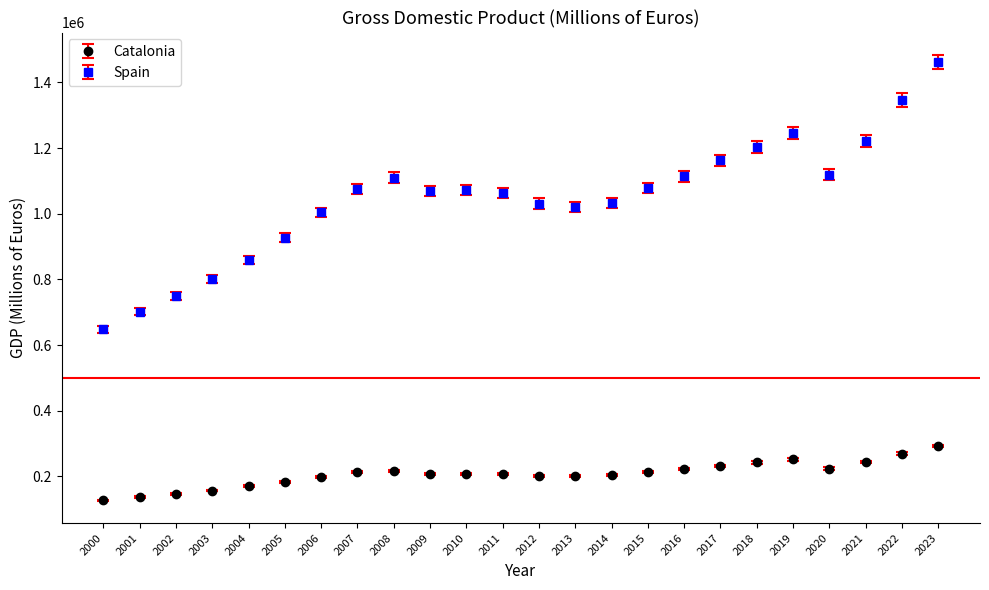

What is the difference between the maximum and second lowest values in the Catalonia series?

155522